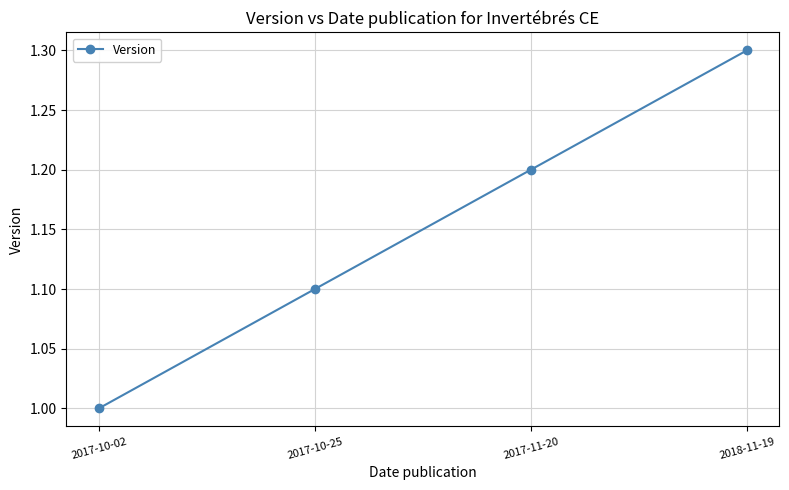

Between 2017-10-02 and 2017-11-20, which is larger?

2017-11-20